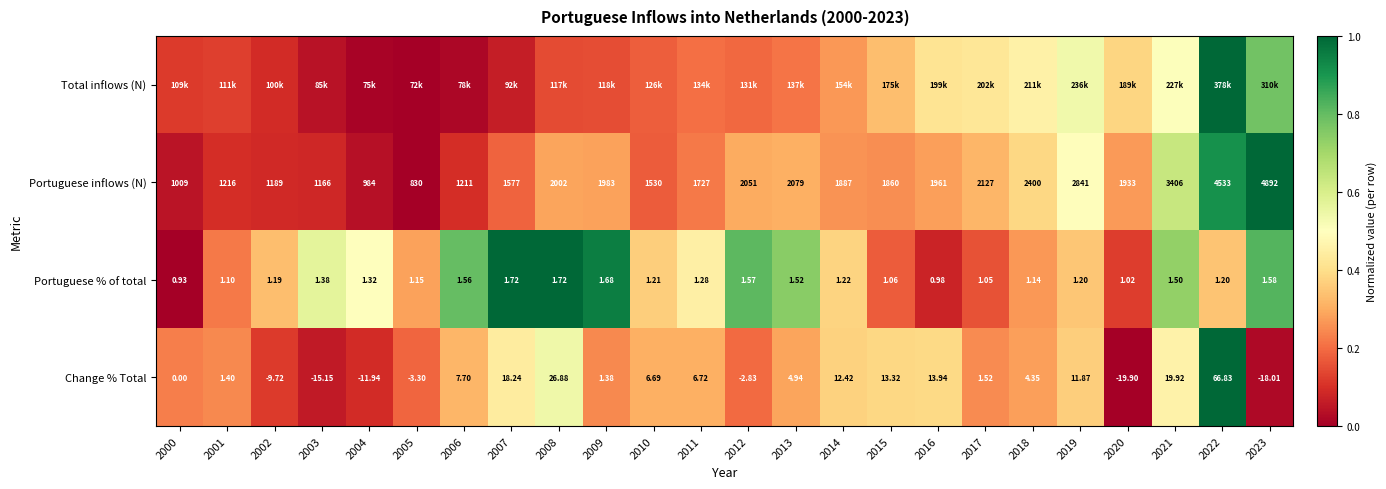

Is the value of Change % Total at 2007 greater than the value of Portuguese inflows (N) at 2011?

No